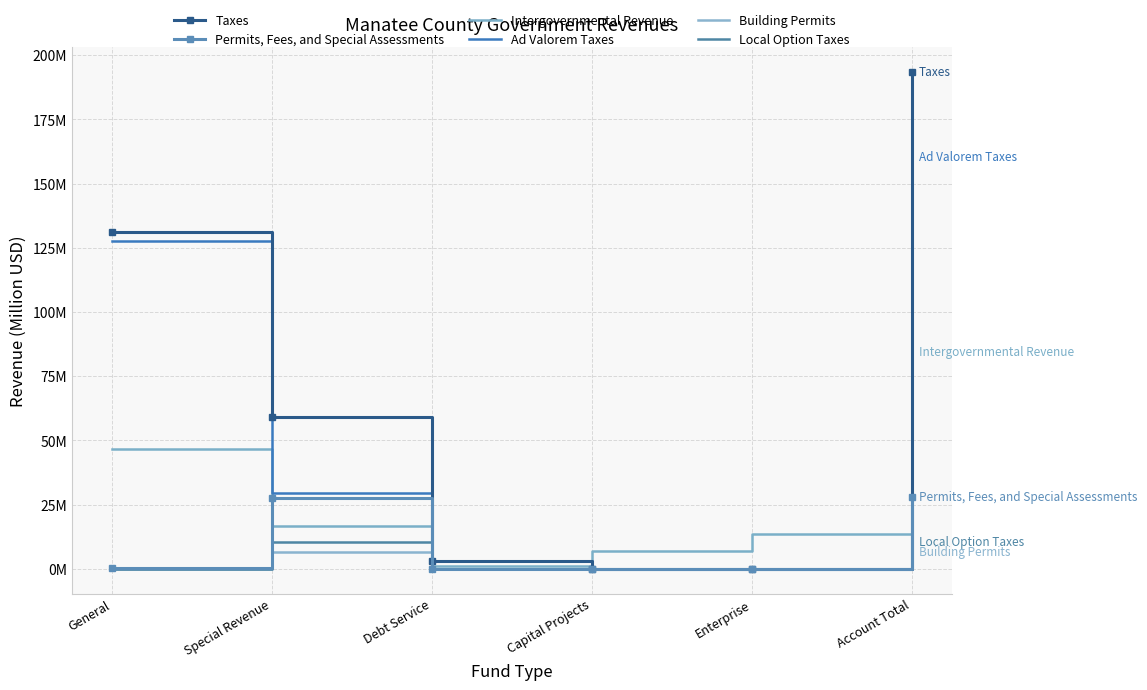

Where do Intergovernmental Revenue and Taxes first cross each other?

Debt Service and Capital Projects